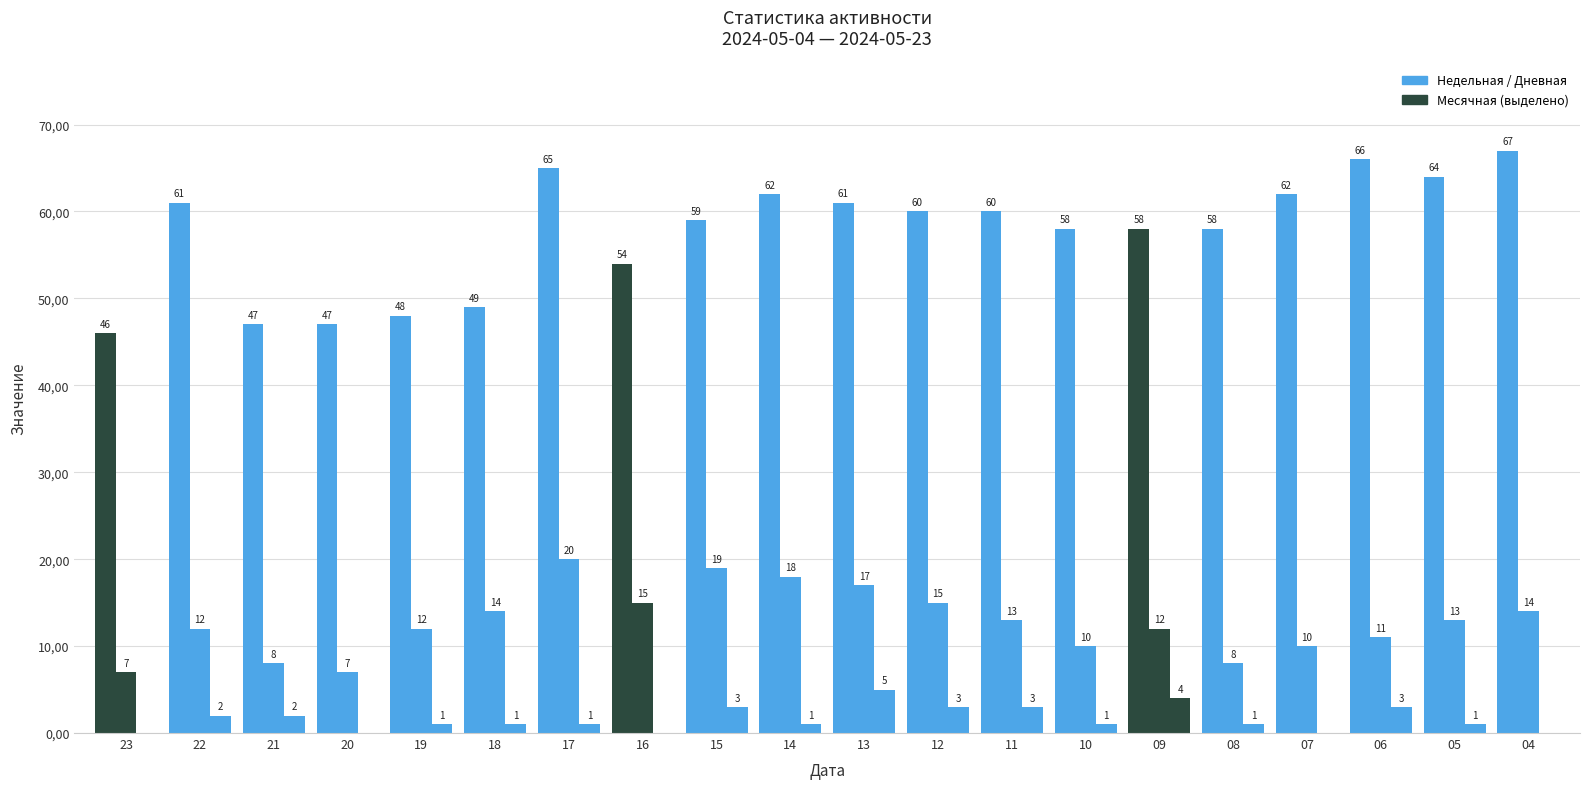

Are the bars grouped side by side (vs. stacked)?

Yes